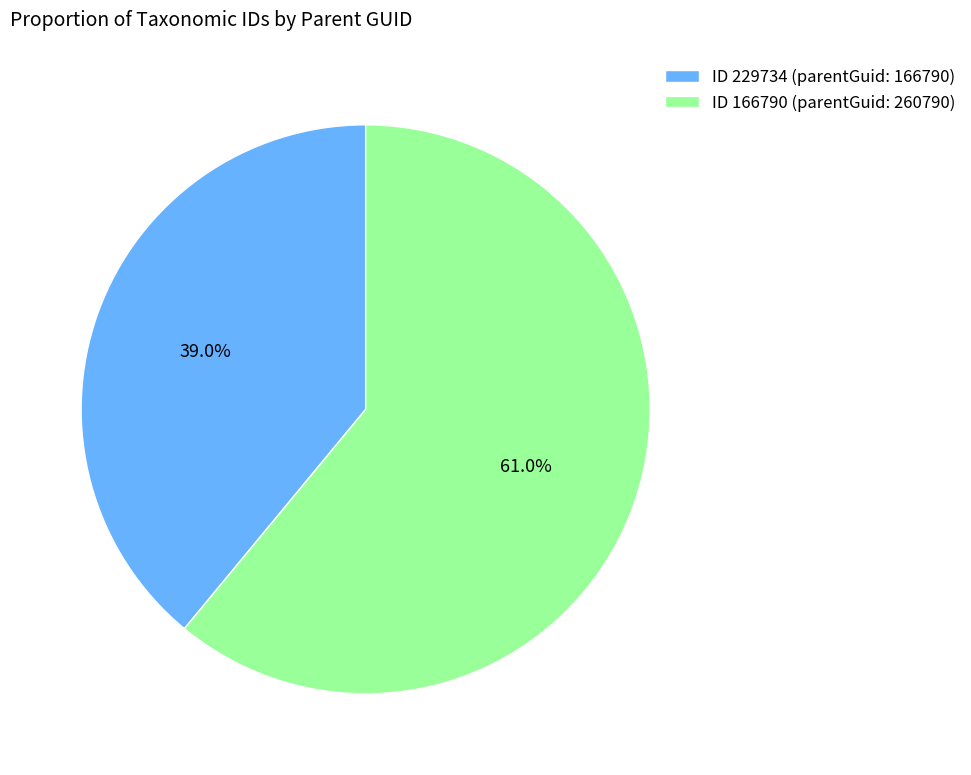

Rank the categories by value from lowest to highest.

ID 229734 (parentGuid: 166790), ID 166790 (parentGuid: 260790)